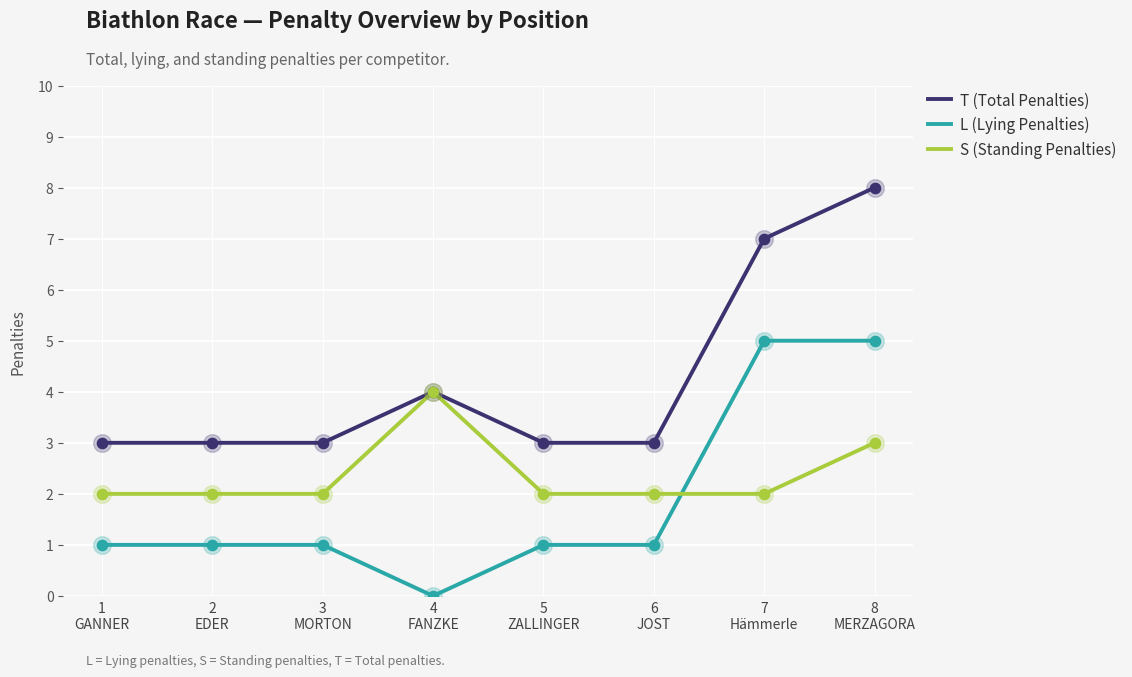

What is the total value across all series at 8
MERZAGORA?

16